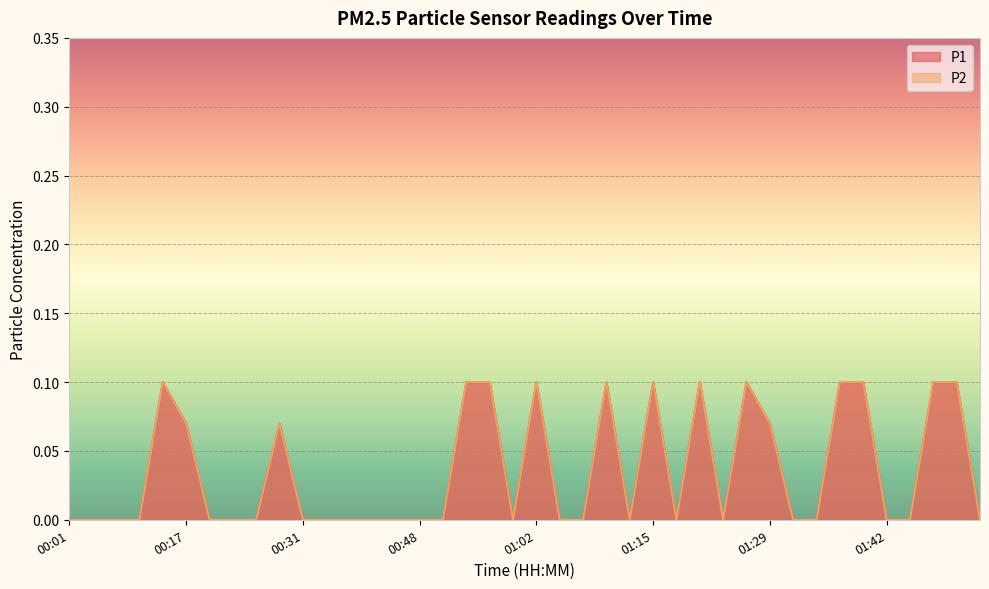

Is the value of P2 at 00:31 greater than the value of P1 at 00:31?

No